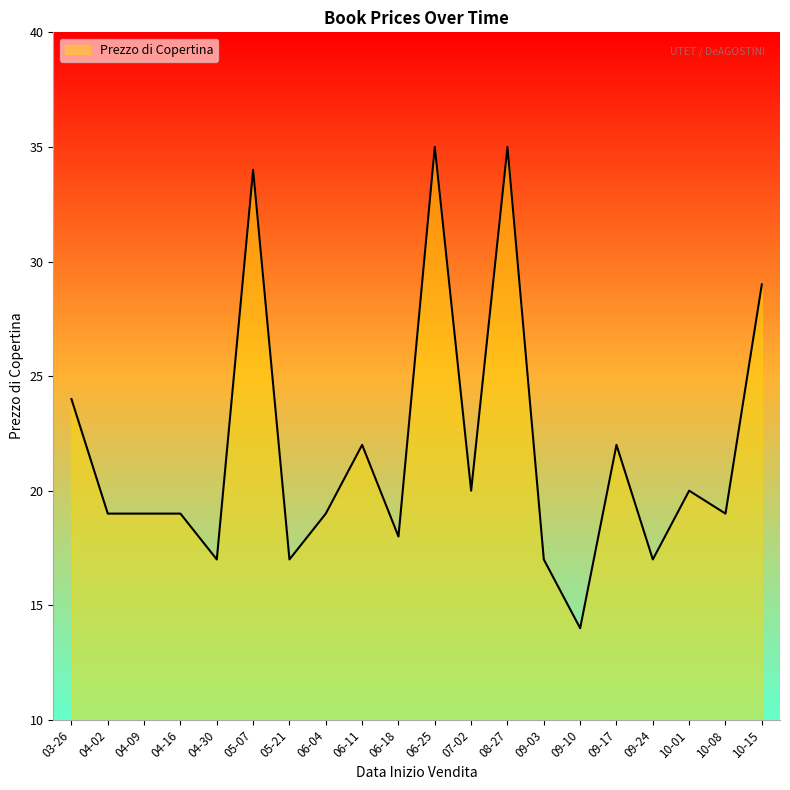

The value at 04-16 is 19. True or false?

True